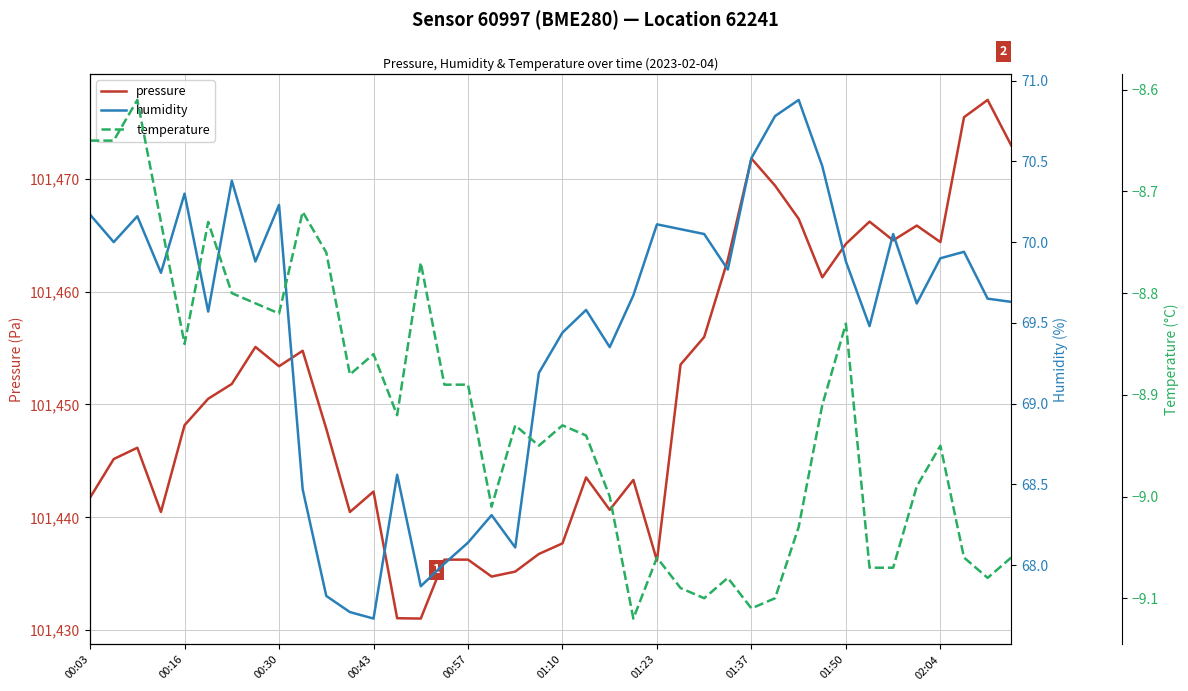

What is the maximum value for pressure?

101477.0